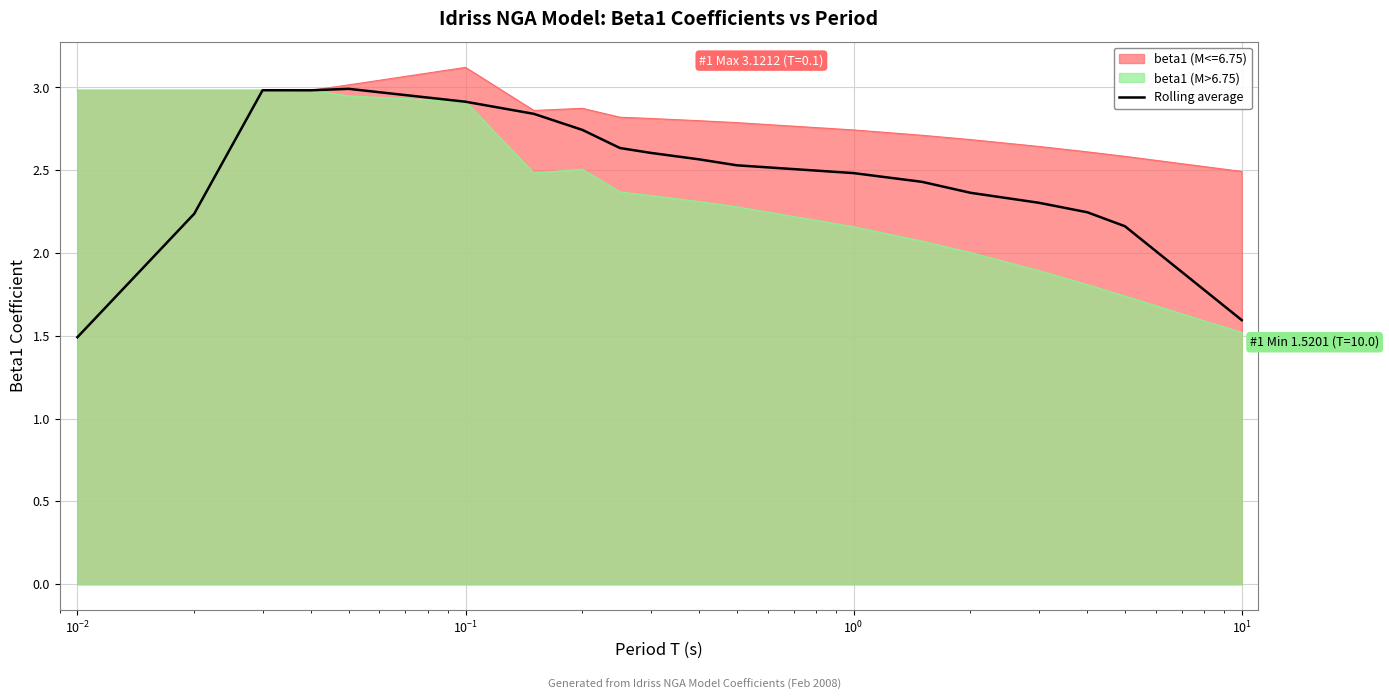

How many distinct data groups are displayed?

3